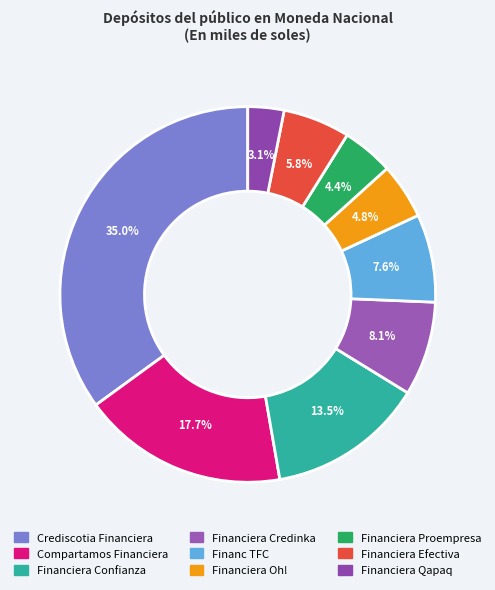

How many slices are in this pie chart?

9